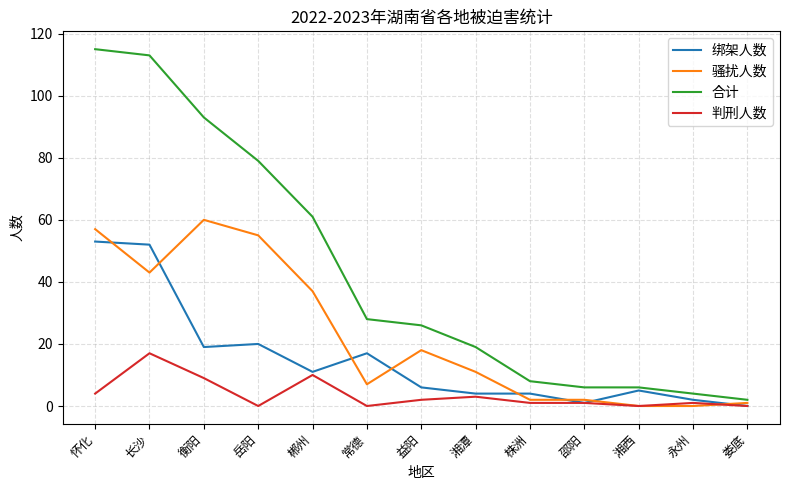

List the series in order of their peak value, lowest first.

判刑人数, 绑架人数, 骚扰人数, 合计